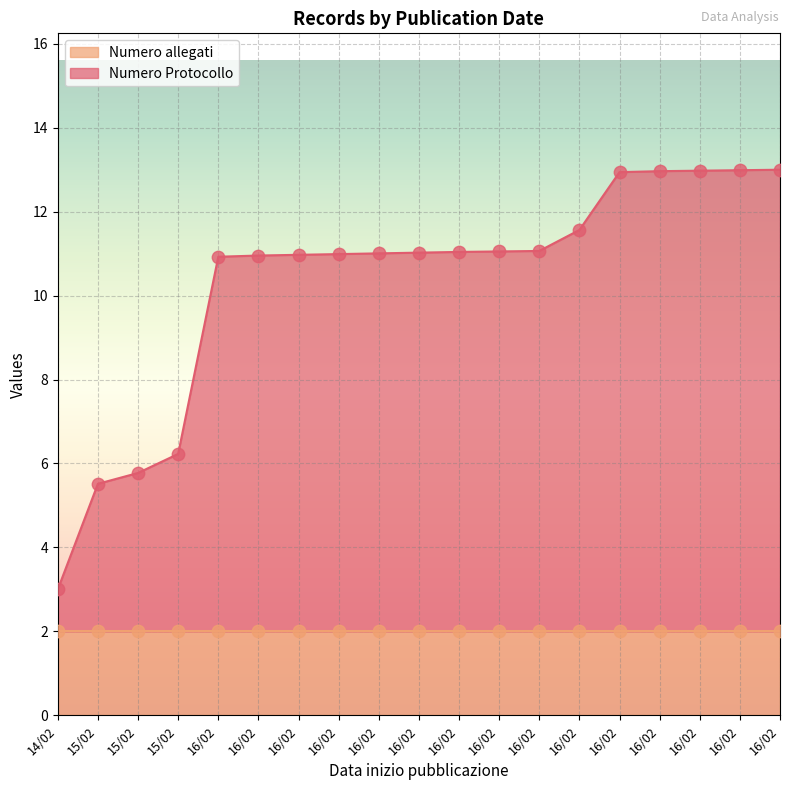

Between 16/02 and 16/02, which is larger?

16/02